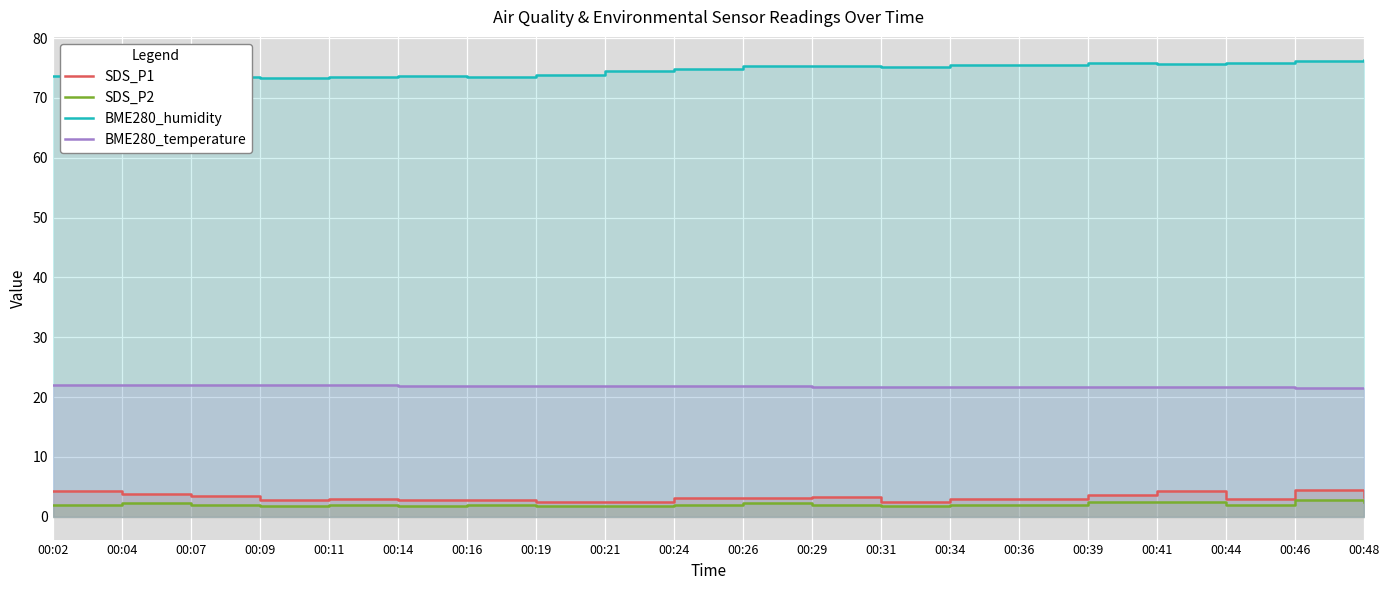

Is it true that BME280_humidity equals 75.9 at 00:44?

True